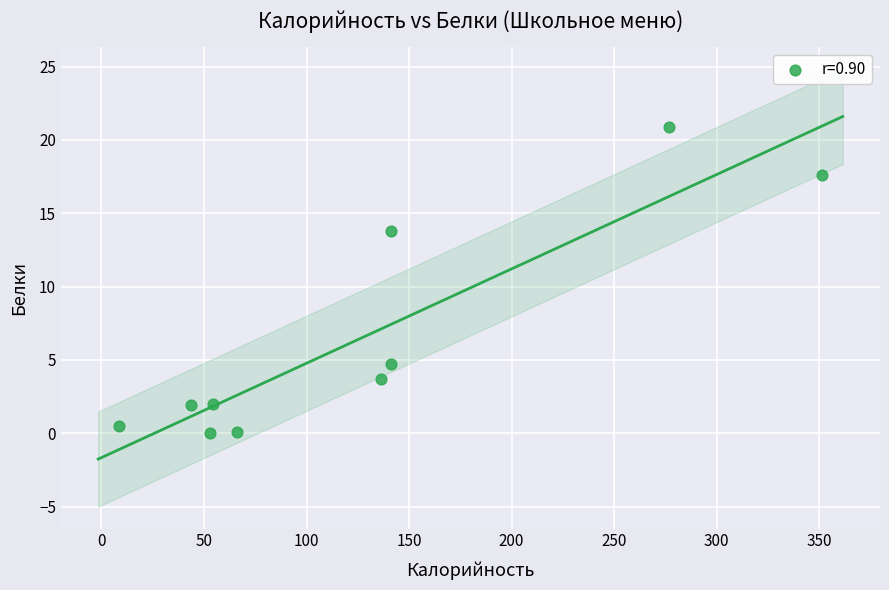

What is the range of X values (max minus min)?

343.2